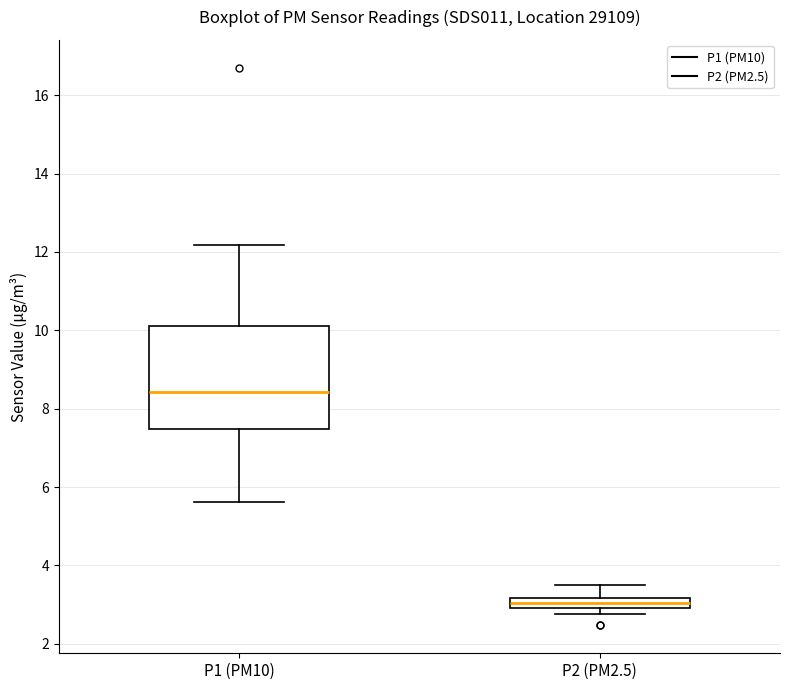

Which box has the lowest median line?

P2 (PM2.5)